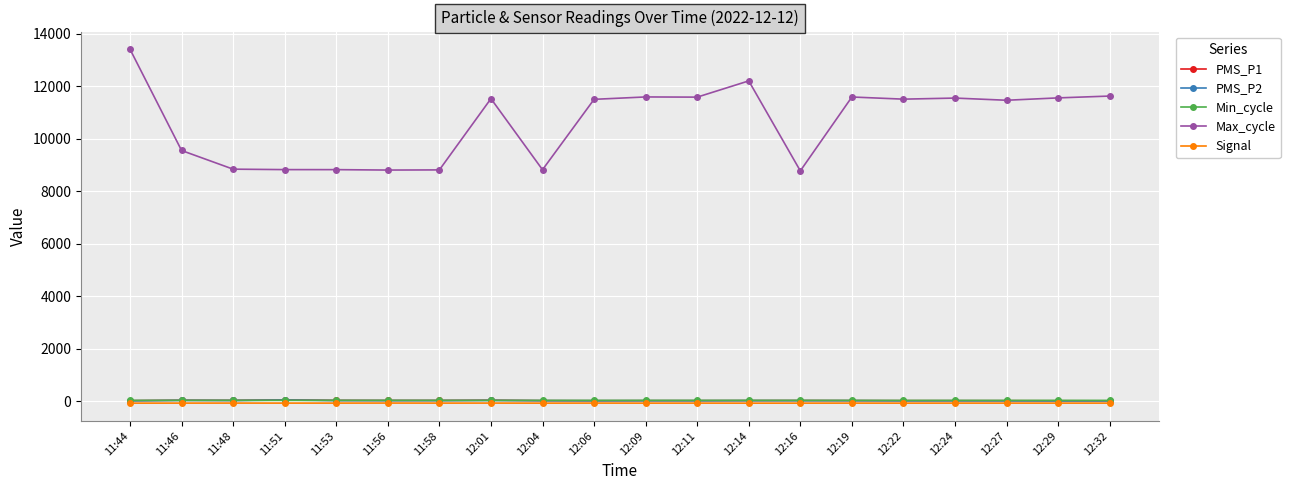

True or false: Max_cycle and Signal intersect in this chart.

False